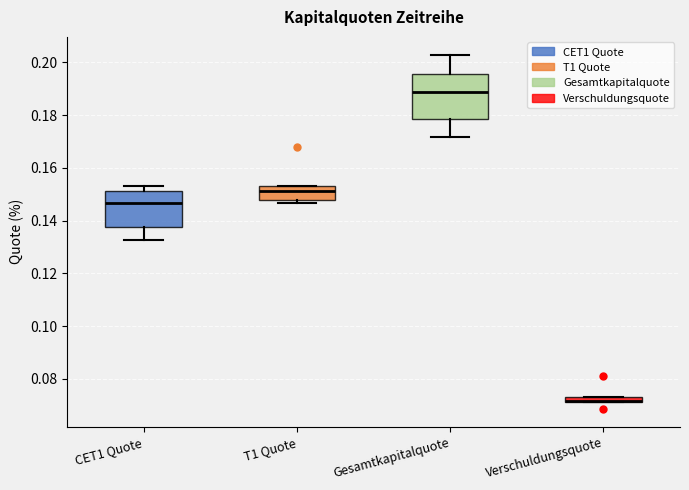

Which box is the tallest, from its lower edge to its upper edge?

Gesamtkapitalquote